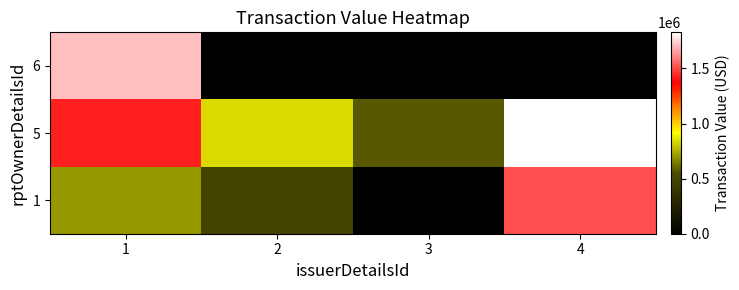

At which category is the sum across all series the highest?

1